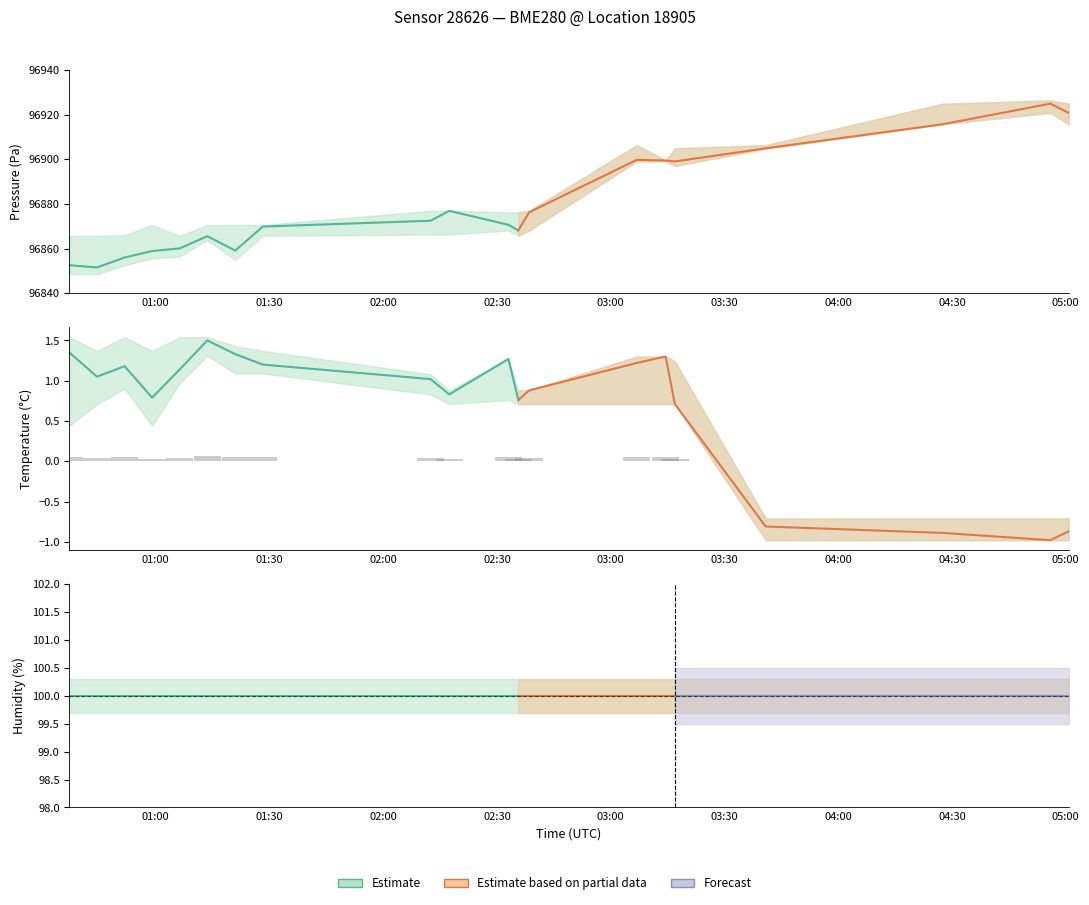

Is the value of temperature at 04:27 greater than the value of humidity at 00:59?

No